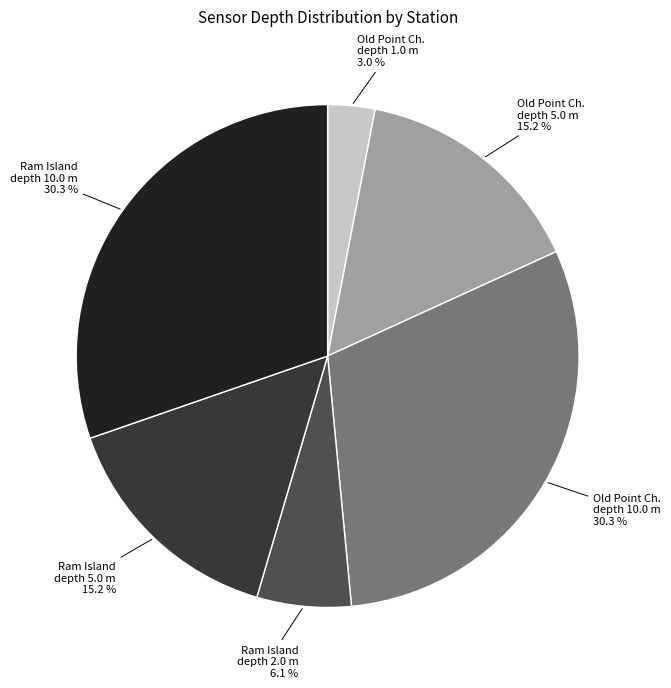

Which has a higher value, Old Point Ch. depth 5.0 m or Ram Island depth 10.0 m?

Ram Island depth 10.0 m